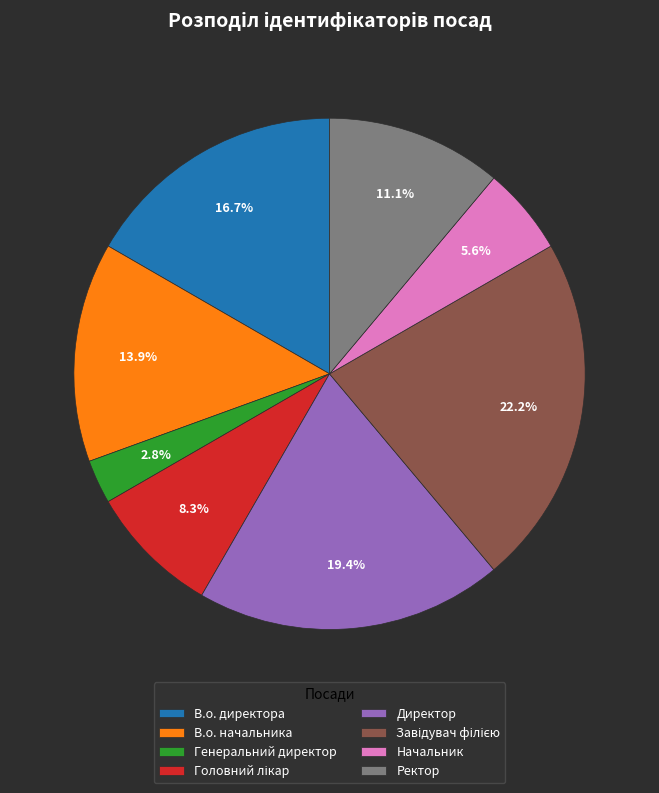

Count the number of slices in the pie.

8